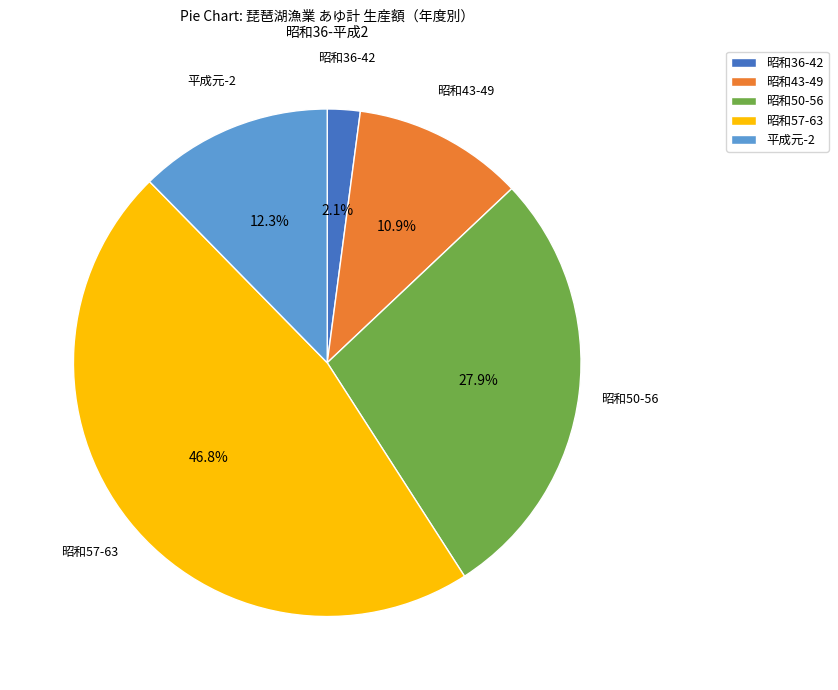

Which has a higher value, 昭和50-56 or 昭和36-42?

昭和50-56